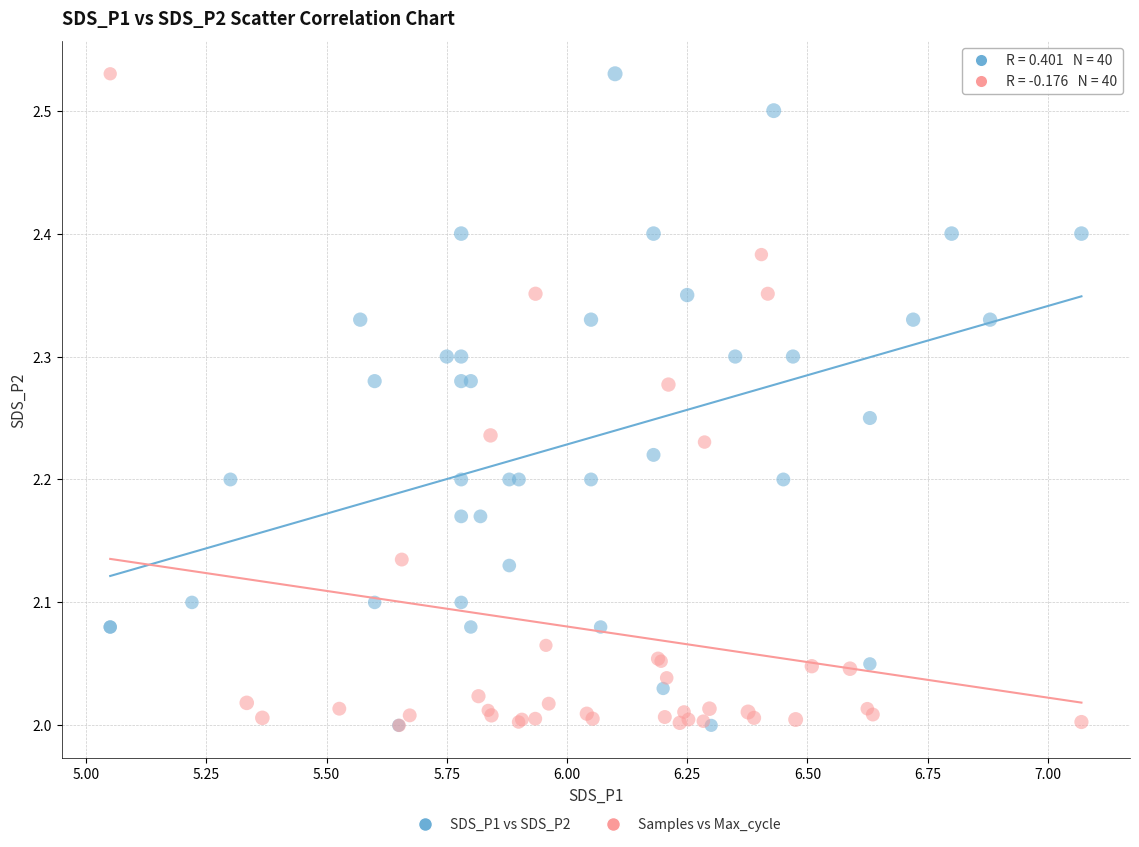

What are all the series names shown in the legend?

SDS_P1 vs SDS_P2, Samples vs Max_cycle